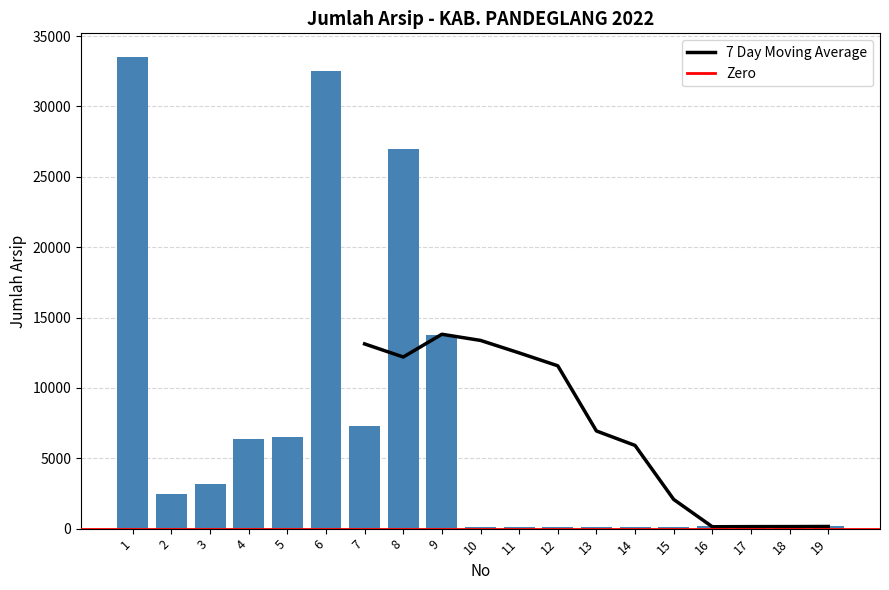

What is the change in value from 5 to 7?

+778